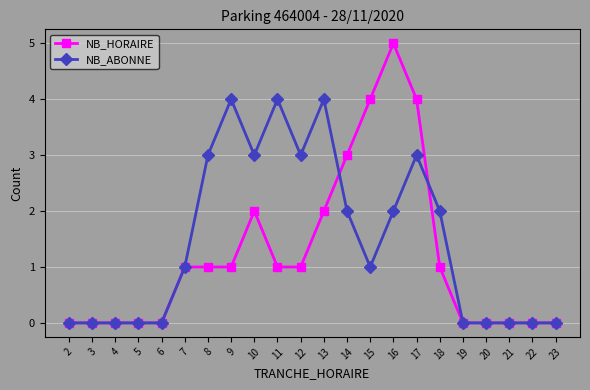

Reading left to right, what are all the values shown in this chart?

NB_HORAIRE: 2=0	3=0	4=0	5=0	6=0	7=1	8=1	9=1	10=2	11=1	12=1	13=2	14=3	15=4	16=5	17=4	18=1	19=0	20=0	21=0	22=0	23=0
NB_ABONNE: 2=0	3=0	4=0	5=0	6=0	7=1	8=3	9=4	10=3	11=4	12=3	13=4	14=2	15=1	16=2	17=3	18=2	19=0	20=0	21=0	22=0	23=0